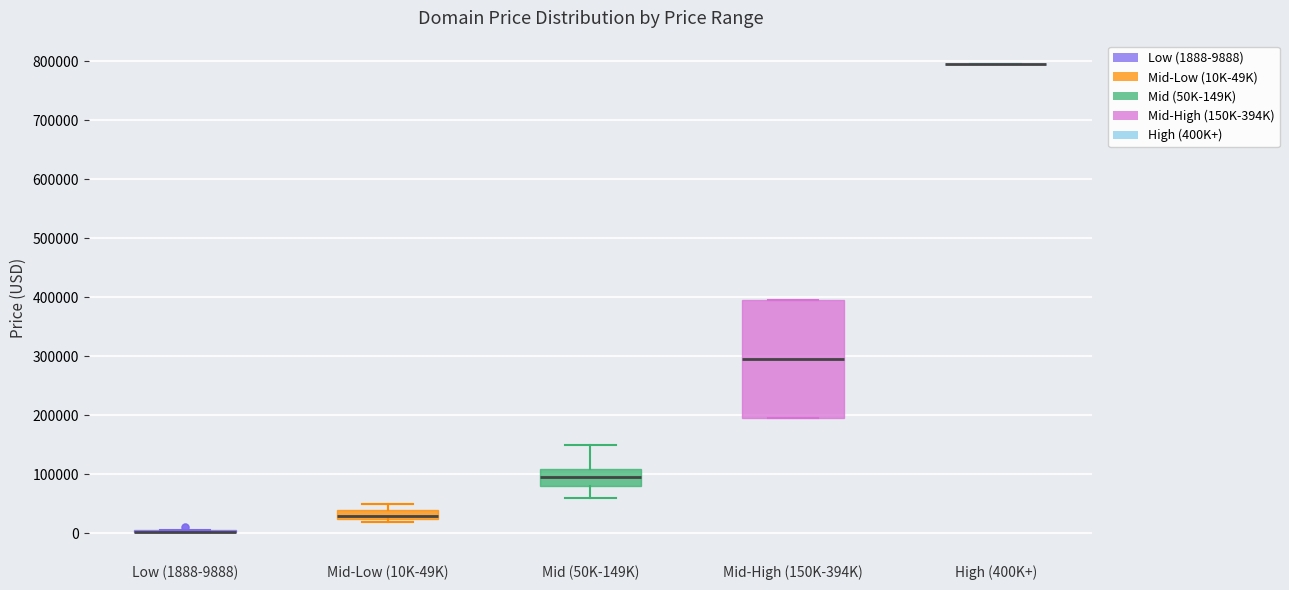

Which box is the tallest, from its lower edge to its upper edge?

Mid-High (150K-394K)